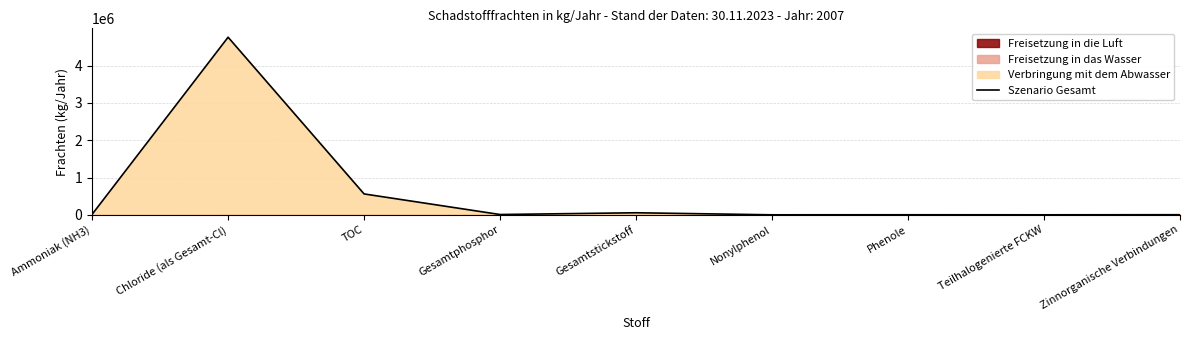

What is the average value?

599880